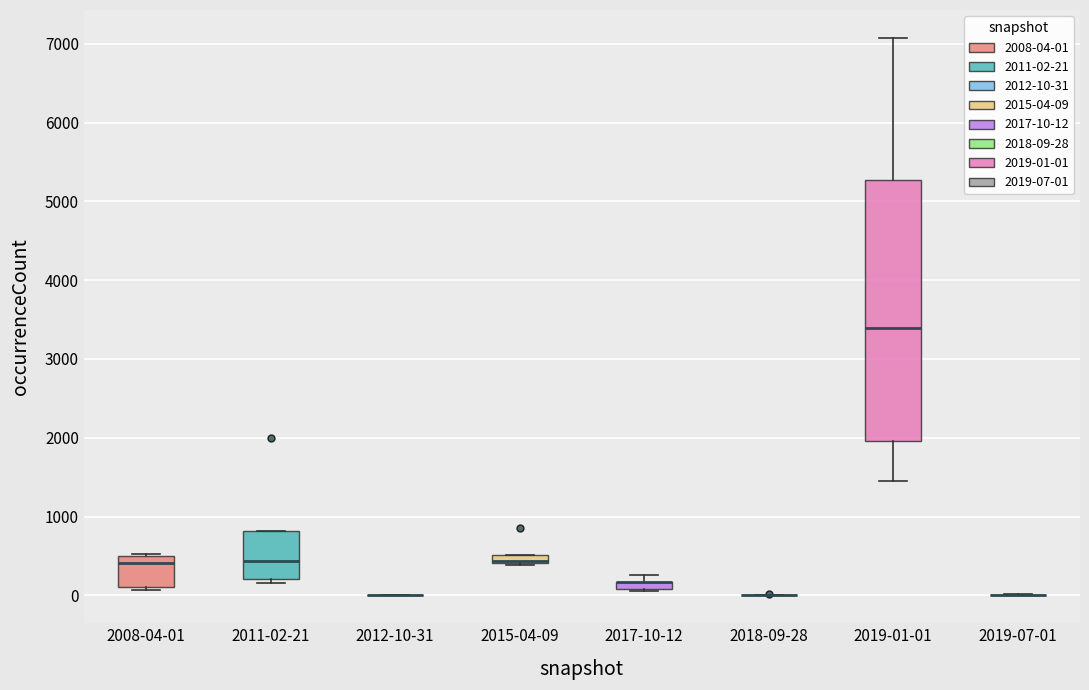

Where is the upper edge of the box for 2015-04-09 on the y-axis? The values are not printed on the chart, so give them approximately, as read against the axis.

500